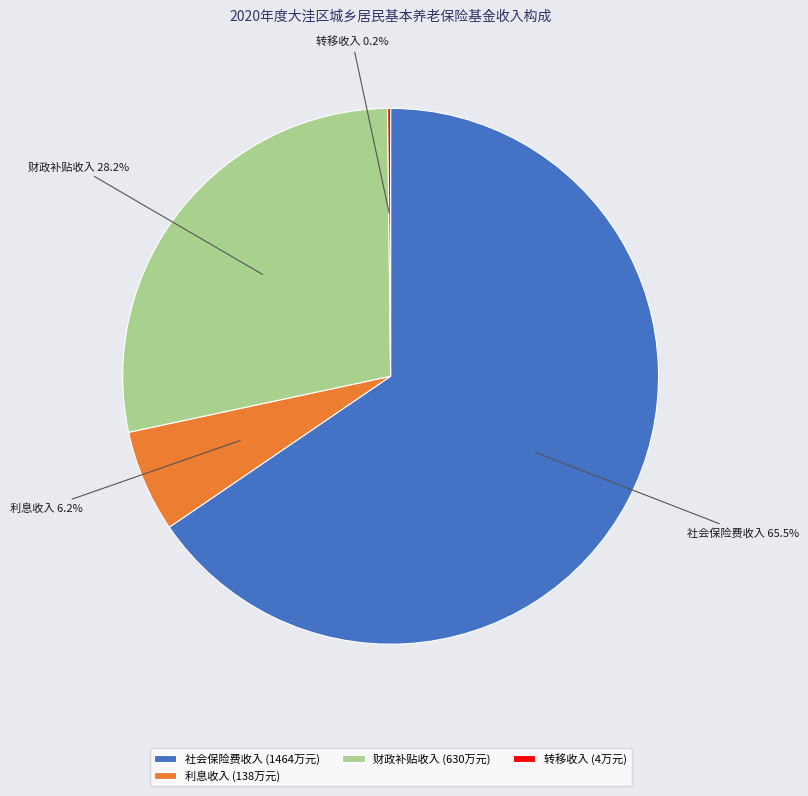

Between 利息收入 and 社会保险费收入, which is larger?

社会保险费收入